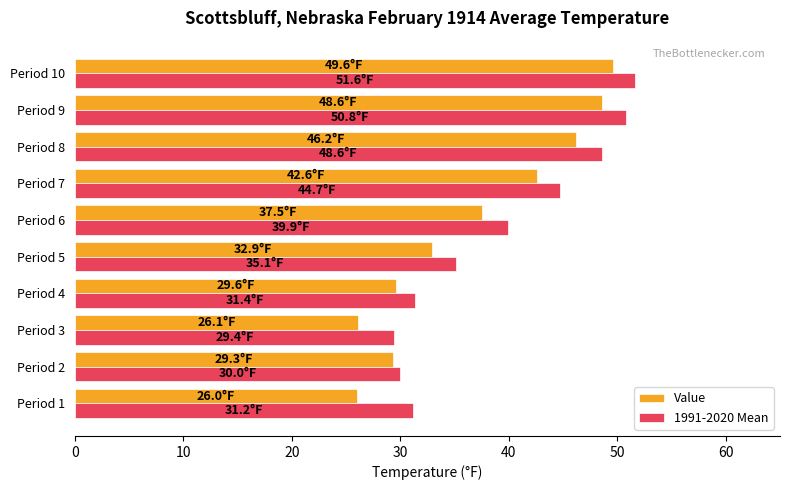

Between Period 3 and Period 4, which series saw the biggest shift?

Value